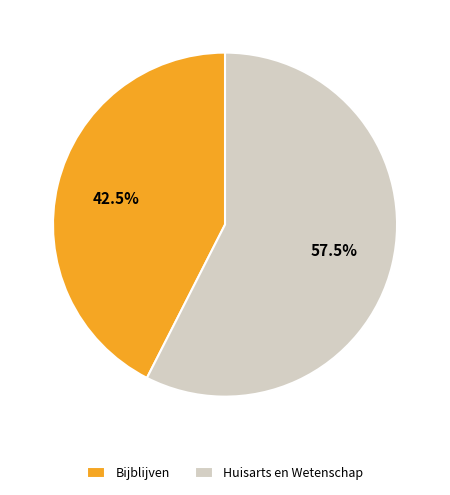

What is the largest slice in the pie chart?

Huisarts en Wetenschap